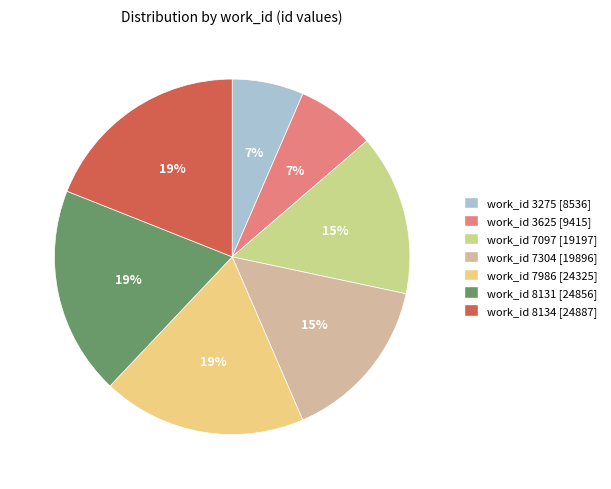

Is there any slice that represents more than half of the pie?

No